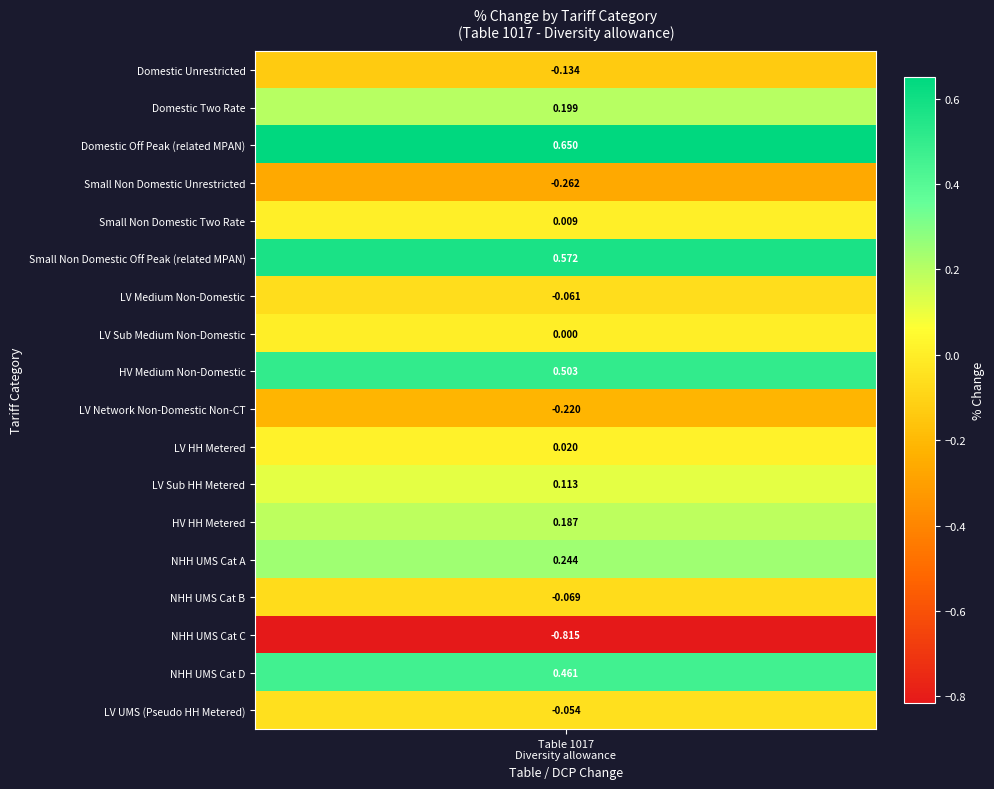

What is the change in value from LV Sub Medium Non-Domestic to HV HH Metered?

+0.2